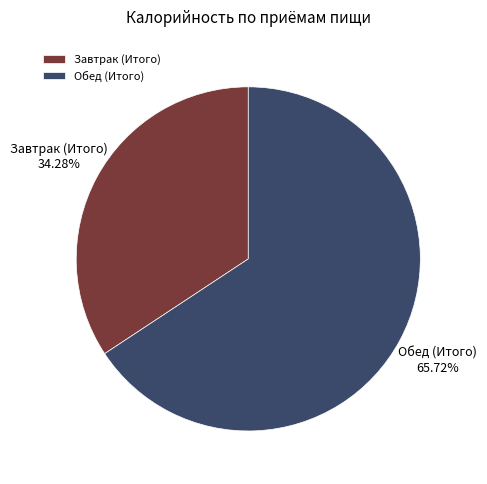

Count the number of slices in the pie.

2